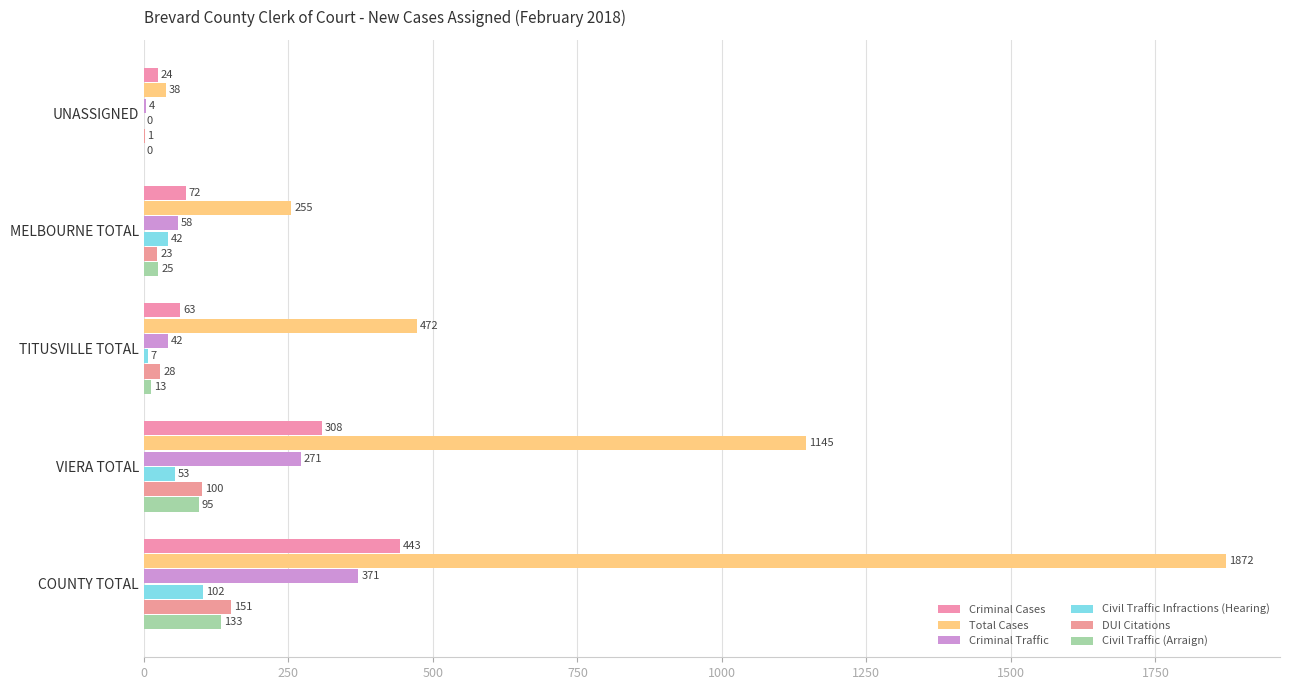

Which series has the largest range (max minus min)?

Total Cases